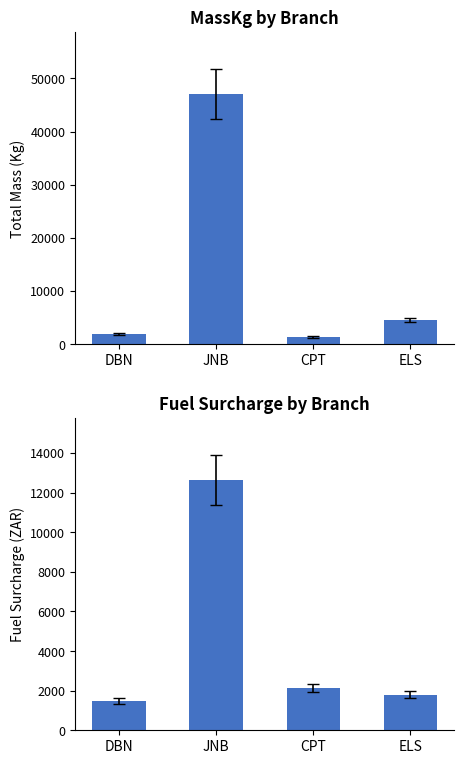

What are all the series names shown in the legend?

MassKg, Fuel